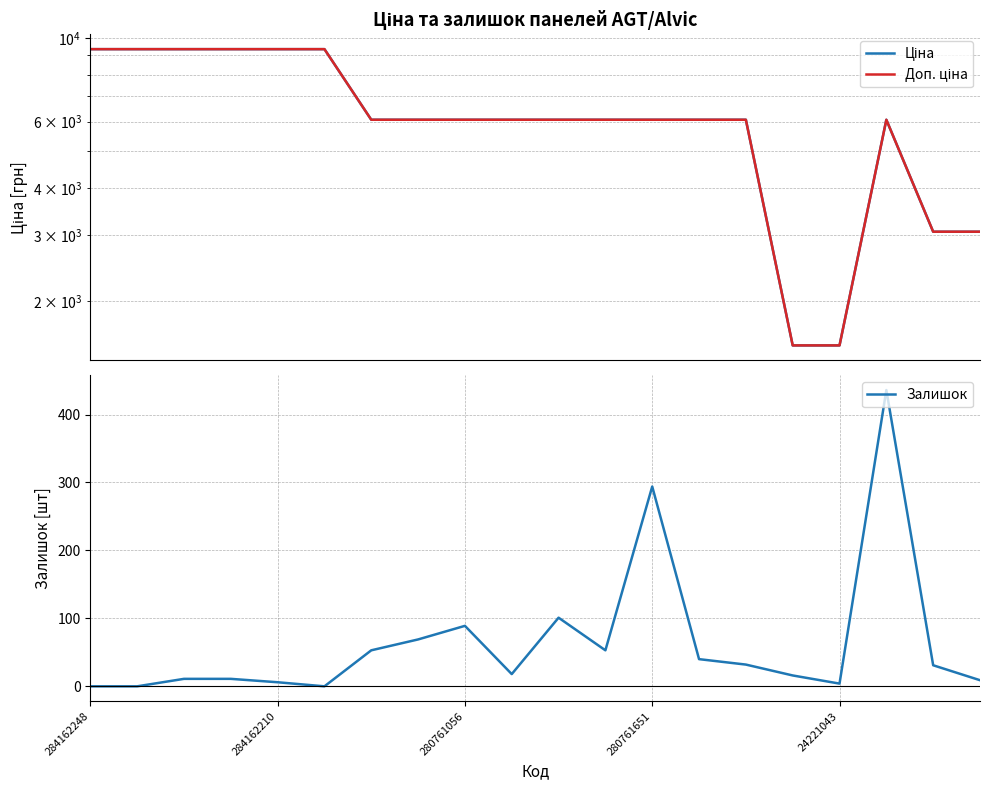

True or false: Ціна and Доп. ціна intersect in this chart.

False